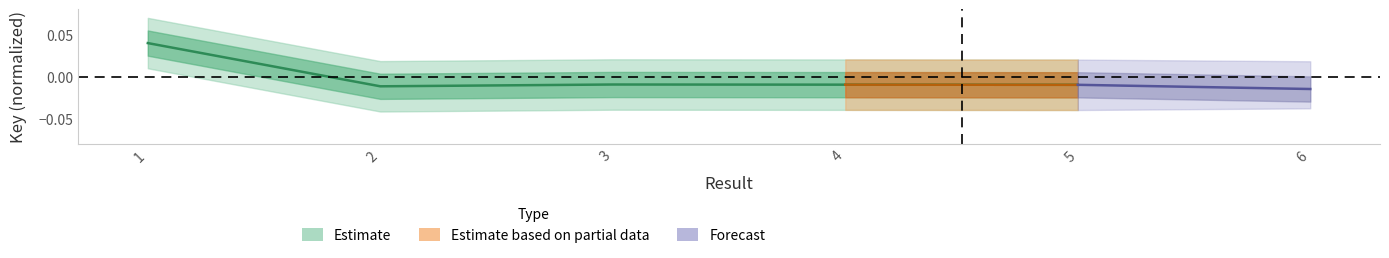

How many values are above zero?

1